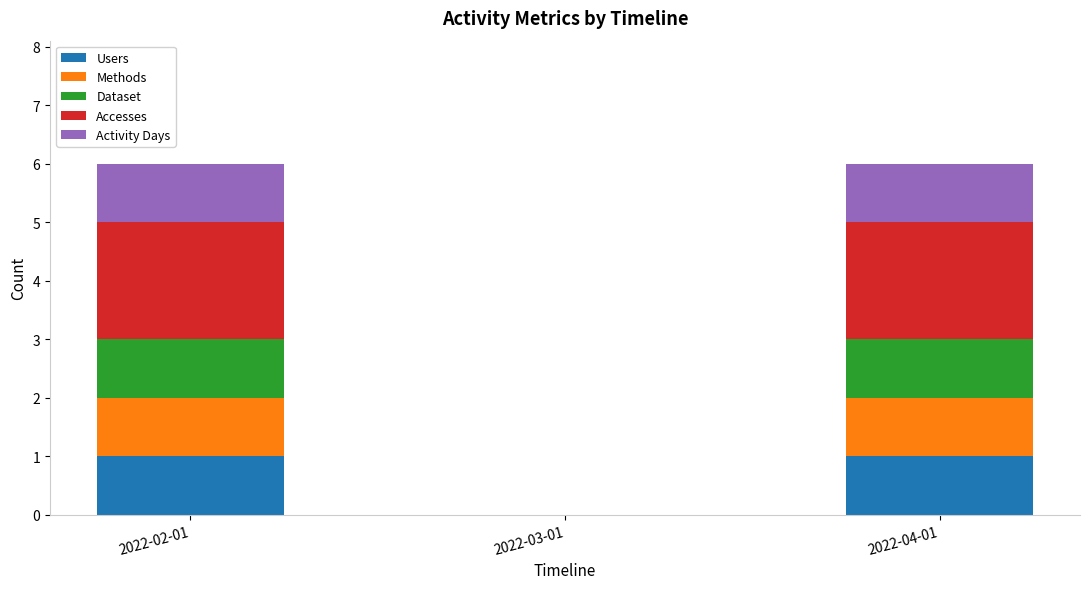

The Users series shows 1 at 2022-02-01. True or false?

True